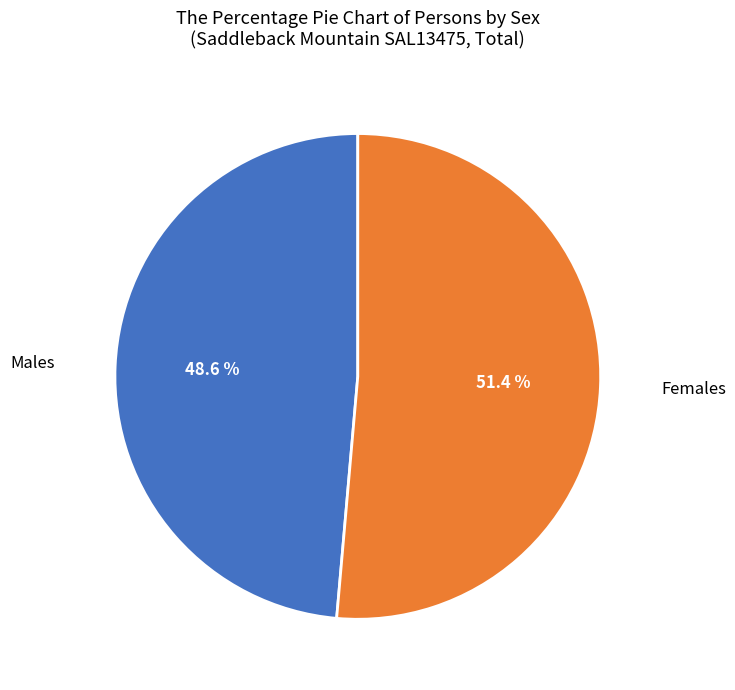

What is the ratio of the value at Females to the value at Males?

1.1